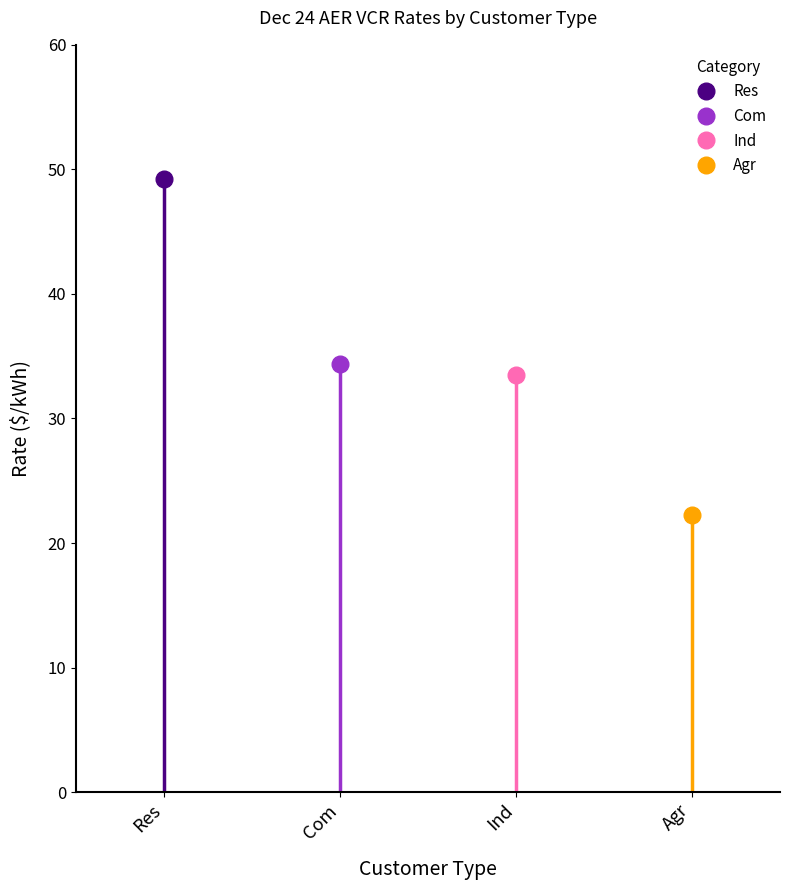

What is the difference between the second highest and second lowest values?

0.9